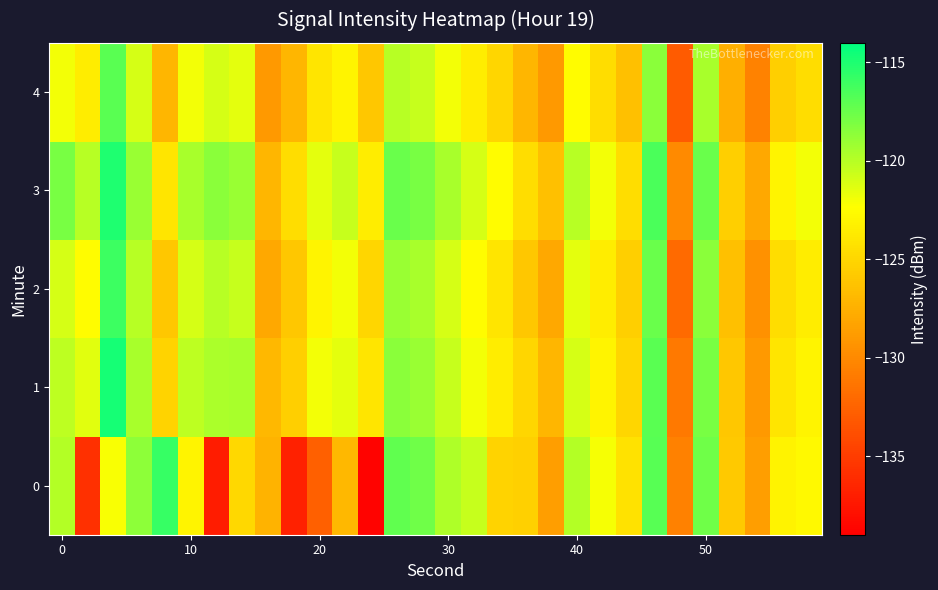

Reading left to right, extract all data points from this chart.

0: -119.9	-135.8	-122.1	-118.7	-115.8	-123.1	-137.1	-124.9	-127.2	-136.8	-132.7	-126.9	-138.7	-117.1	-117.6	-119.7	-120.5	-125.2	-125.4	-128.6	-119.9	-122.1	-124.2	-116.9	-130.5	-117.6	-125.8	-128.6	-123.1	-122.7
1: -120.2	-121.4	-114.7	-119.5	-125.2	-120.2	-119.6	-119.5	-127.0	-125.4	-122.0	-121.5	-124.0	-118.5	-119.0	-120.5	-122.0	-123.5	-125.0	-127.0	-121.0	-123.0	-125.0	-117.0	-131.0	-118.0	-126.0	-129.0	-124.0	-123.0
2: -121.0	-122.5	-116.0	-120.0	-126.0	-121.0	-120.0	-120.5	-128.0	-126.0	-123.0	-122.0	-125.0	-119.0	-119.5	-121.0	-122.5	-124.0	-126.0	-128.0	-121.5	-123.5	-125.5	-117.5	-132.0	-118.5	-126.5	-129.5	-124.5	-123.5
3: -118.0	-120.0	-115.0	-119.0	-124.0	-119.5	-118.5	-119.0	-127.0	-124.5	-121.5	-120.5	-123.5	-117.5	-118.0	-119.5	-121.0	-122.5	-124.5	-126.5	-120.0	-122.0	-124.5	-116.5	-130.0	-117.5	-125.5	-128.0	-123.0	-122.0
4: -122.0	-123.5	-117.0	-121.0	-127.0	-122.0	-121.0	-121.5	-129.0	-127.0	-124.0	-123.0	-126.0	-120.0	-120.5	-122.0	-123.5	-125.0	-127.0	-129.0	-122.5	-124.5	-126.5	-118.5	-133.0	-119.5	-127.5	-130.5	-125.5	-124.5